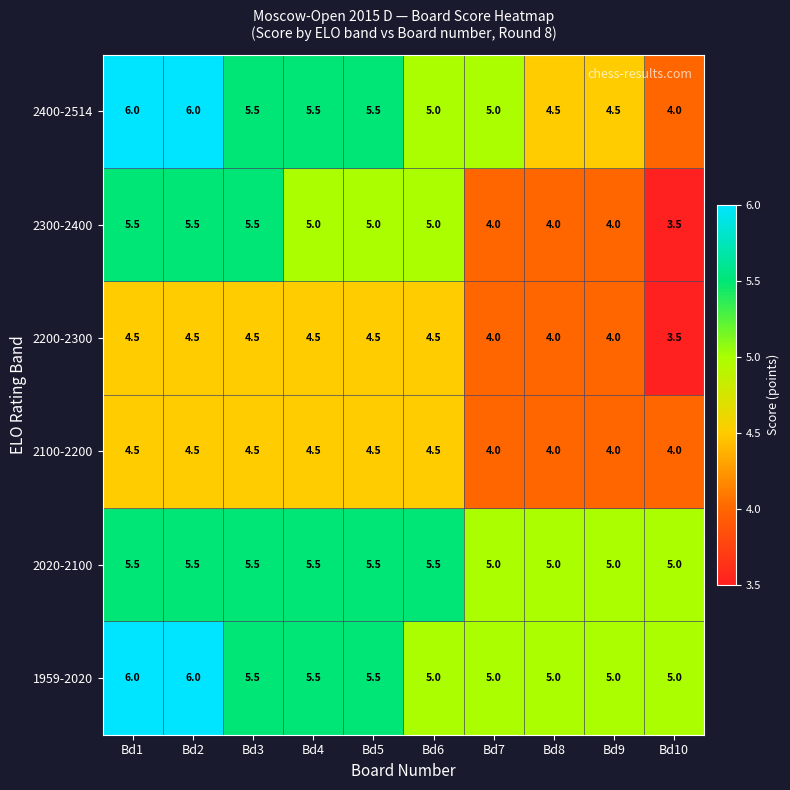

The value of 2100-2200 at Bd4 is 4.5. True or false?

True